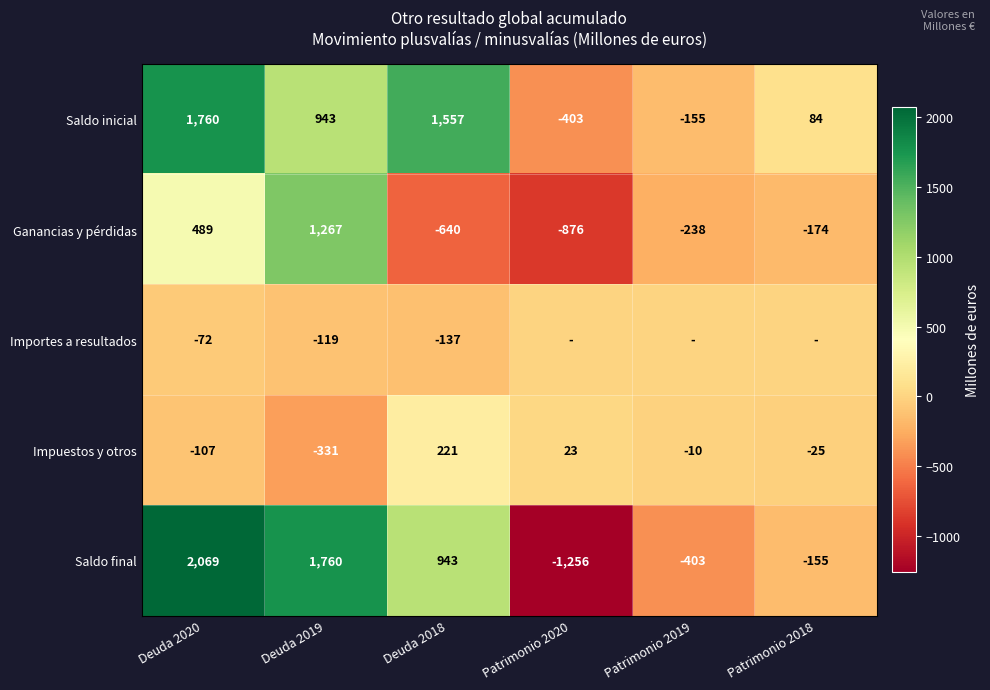

How many distinct data groups are displayed?

5